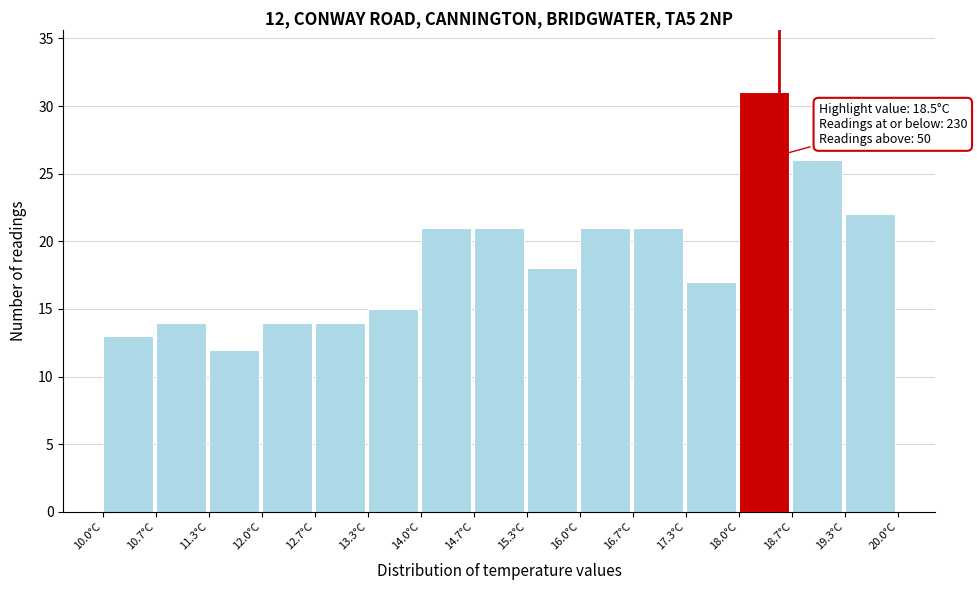

Over which range of the x-axis is the bar tallest?

18.0 to 18.7